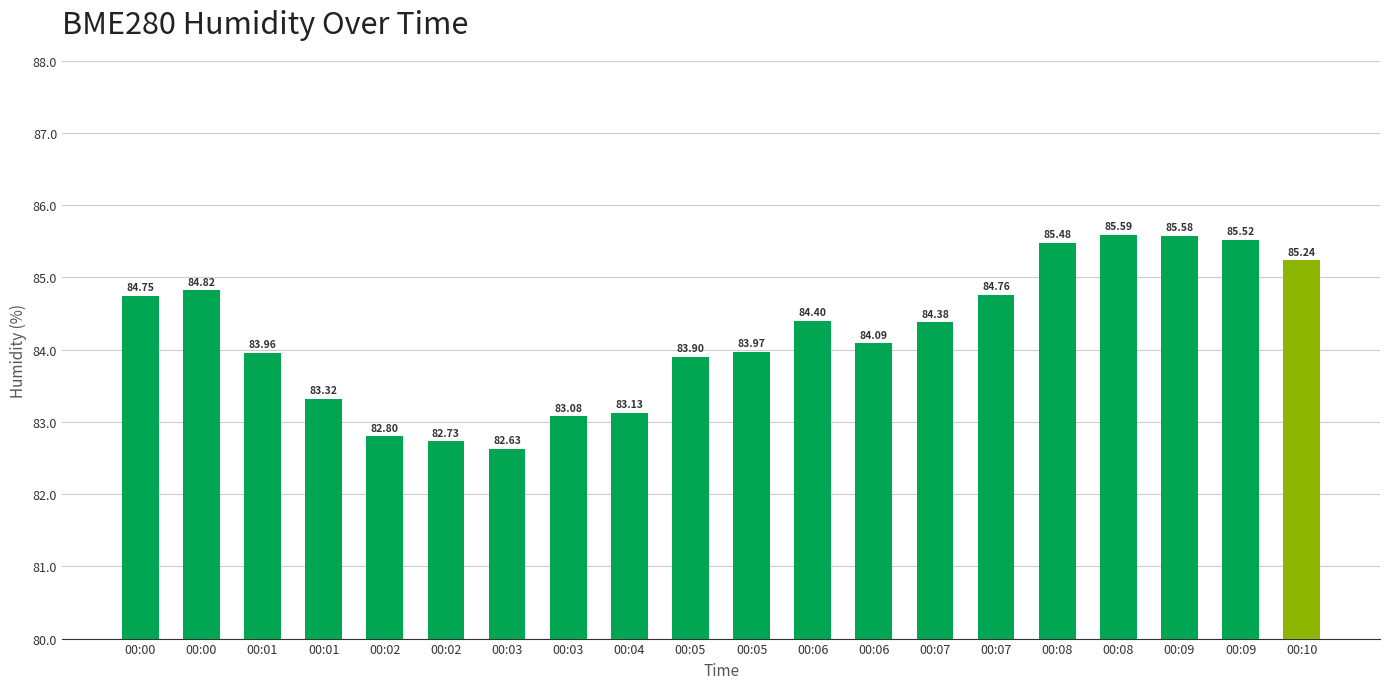

Rank the categories by value from highest to lowest.

00:08, 00:09, 00:09, 00:08, 00:10, 00:00, 00:07, 00:00, 00:06, 00:07, 00:06, 00:05, 00:01, 00:05, 00:01, 00:04, 00:03, 00:02, 00:02, 00:03